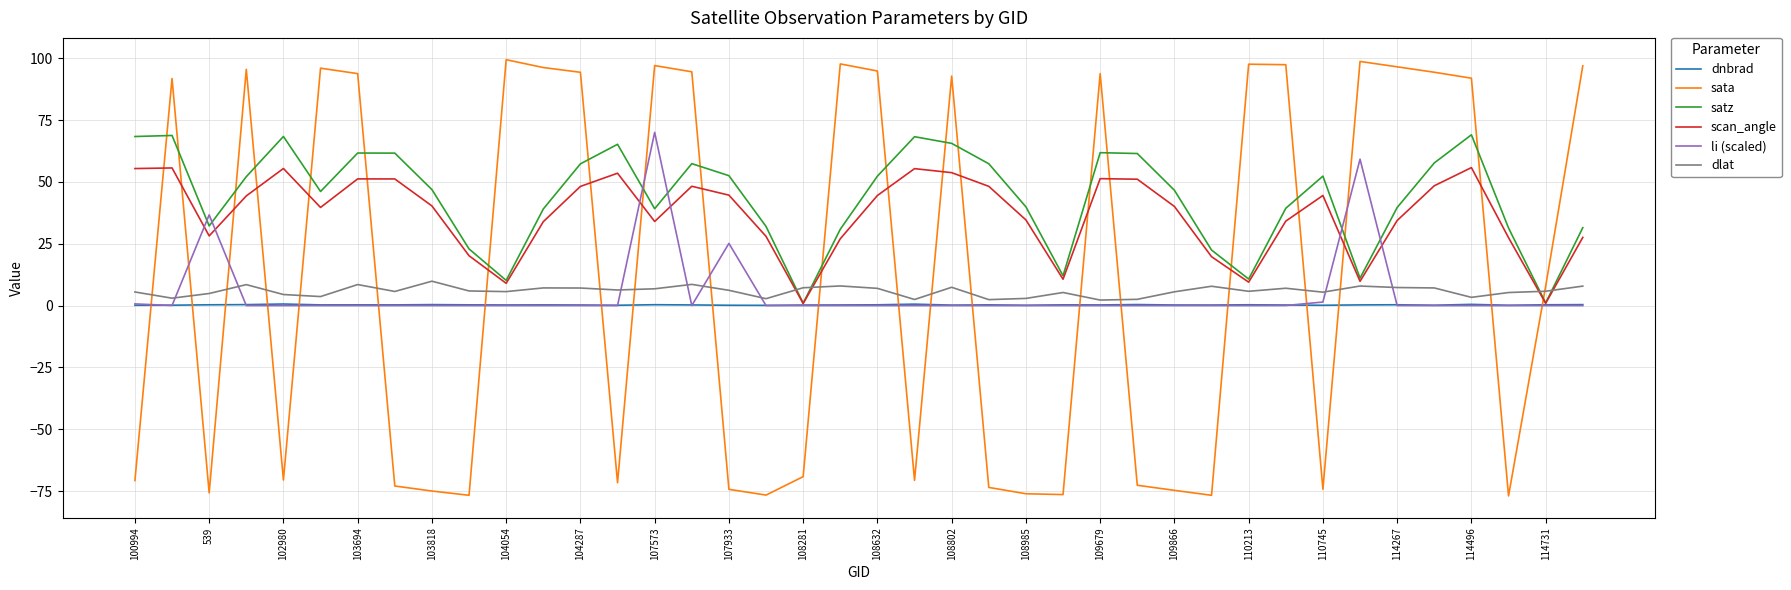

How many times do scan_angle and sata cross each other?

21